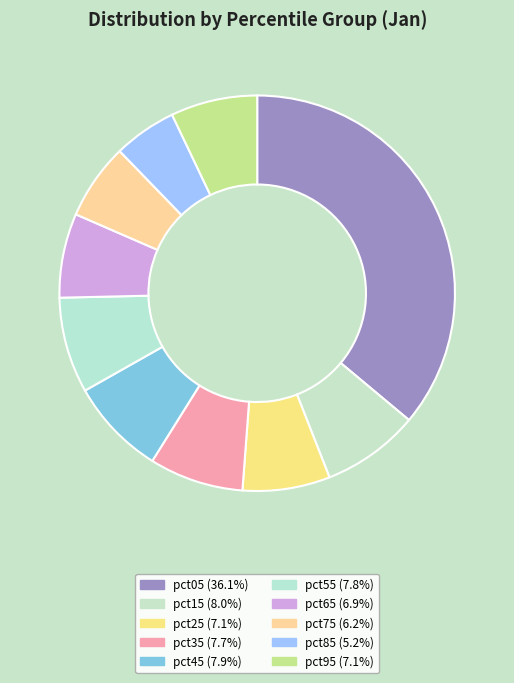

Do pct95 and pct85 together represent more than half of the pie?

No